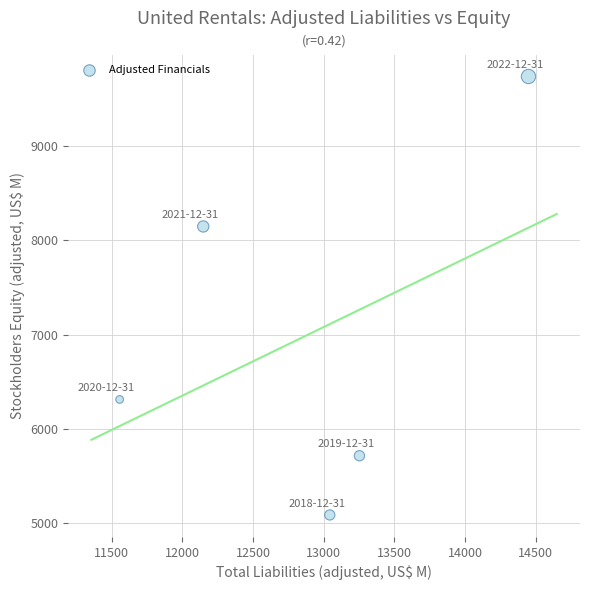

What Y value in the scatter plot is closest to 7411?

8145